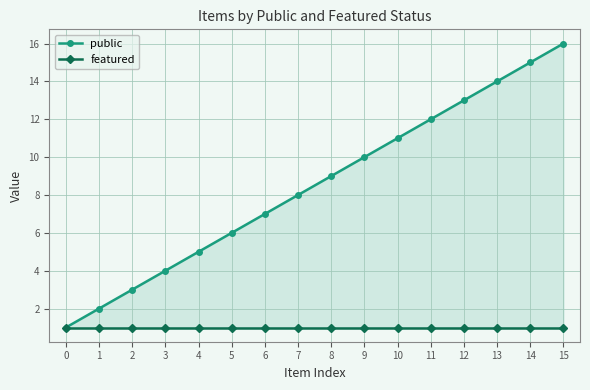

How many values in the public series are below 9?

8